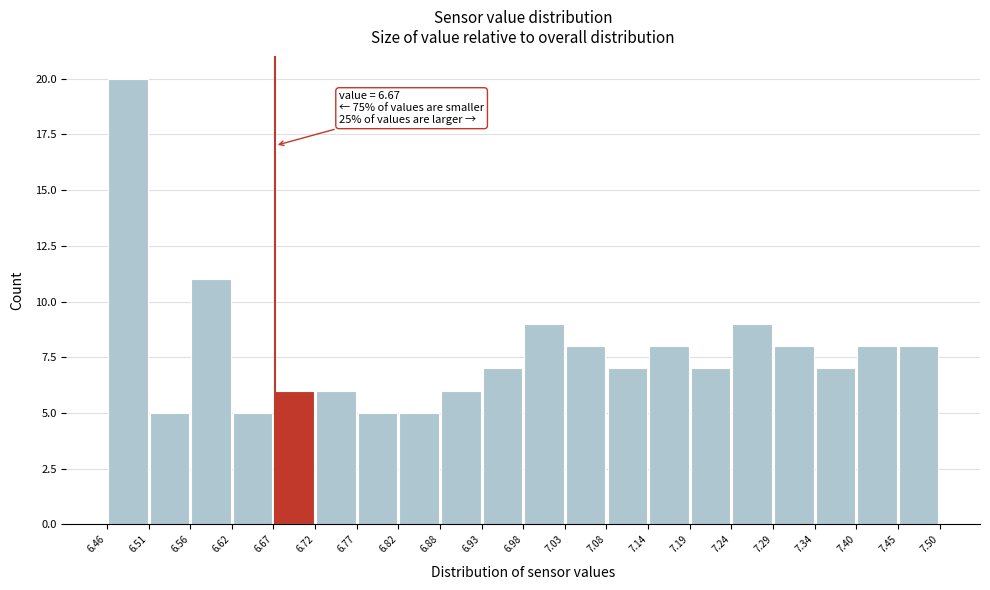

Which range on the x-axis has the tallest bar?

6.46 to 6.51